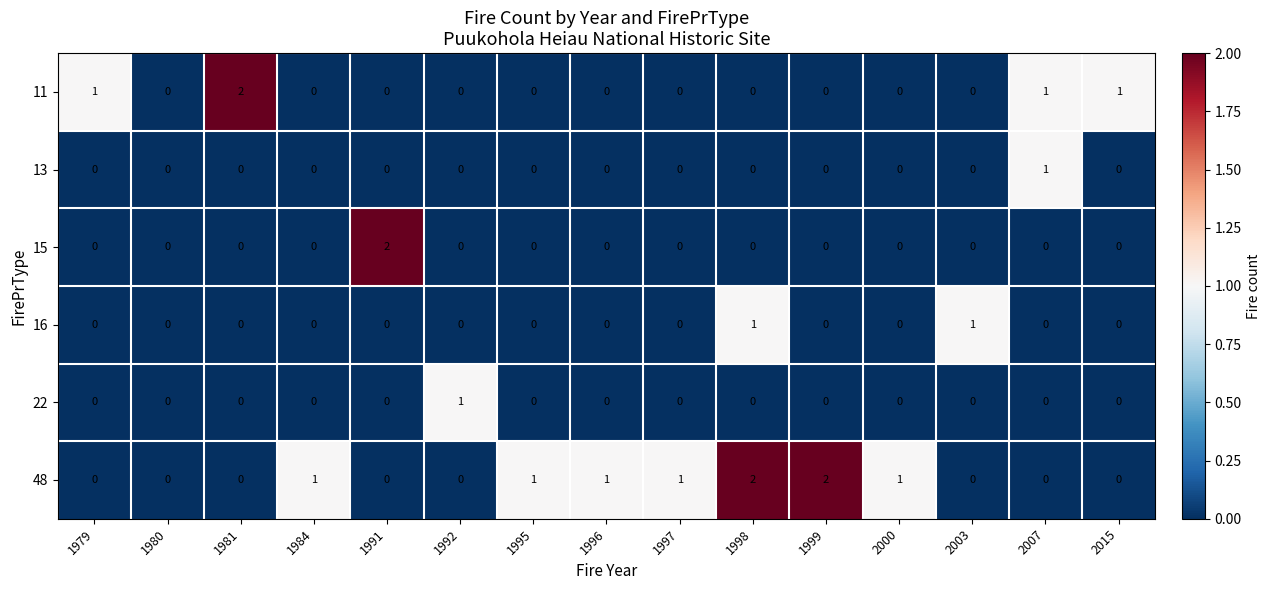

Count the number of data series in this chart.

6